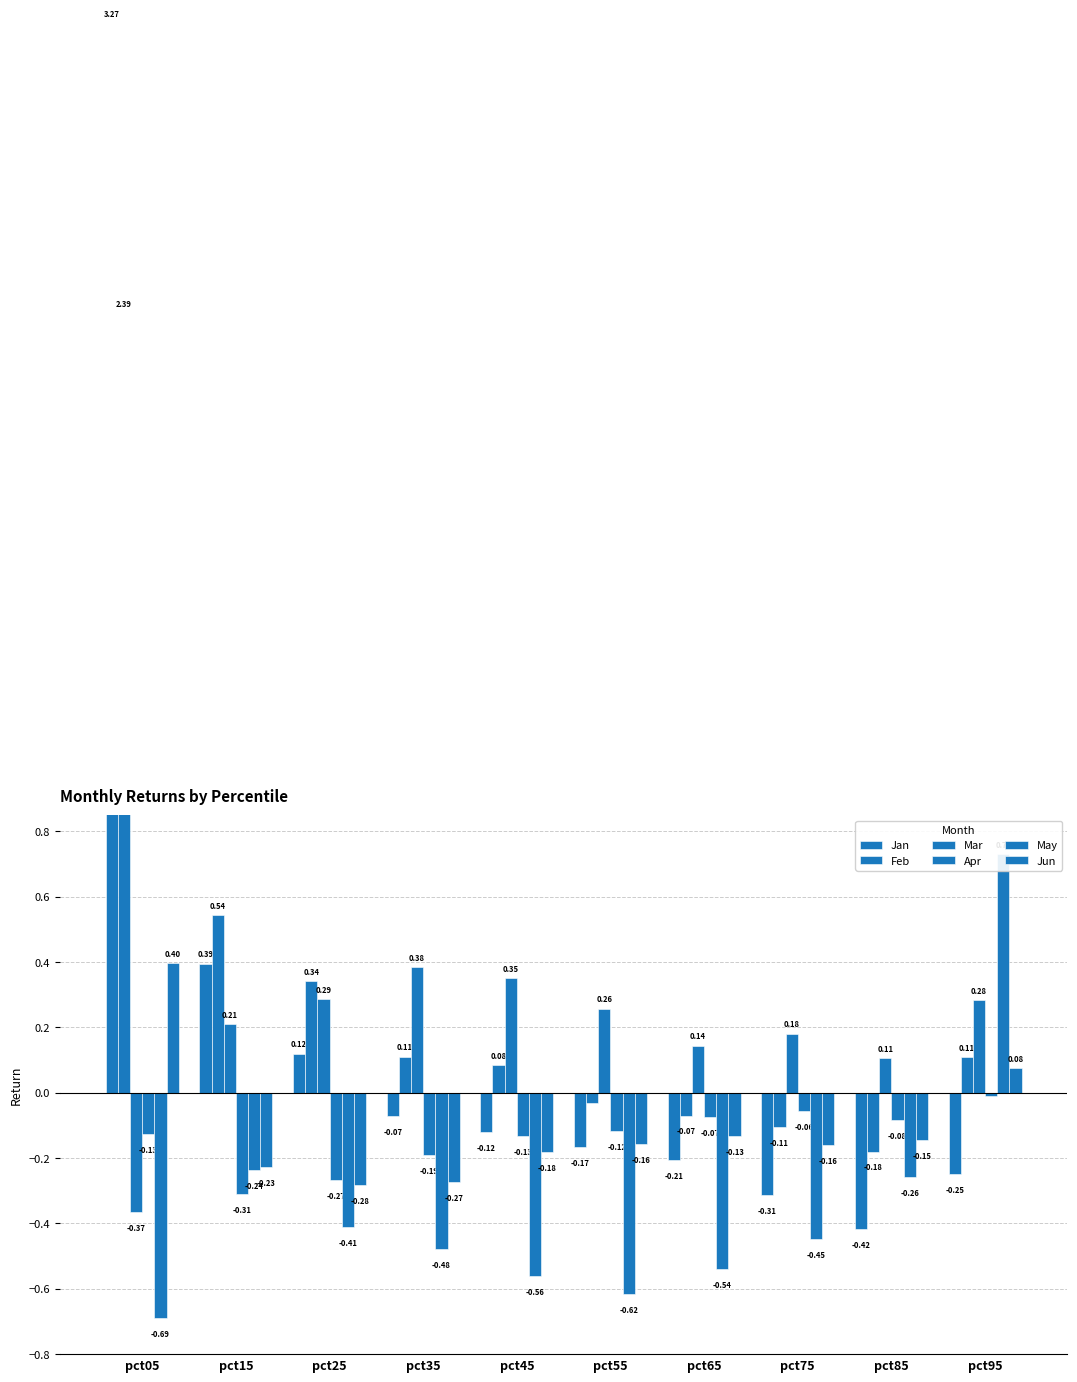

How many positive values does the Jan series have?

3